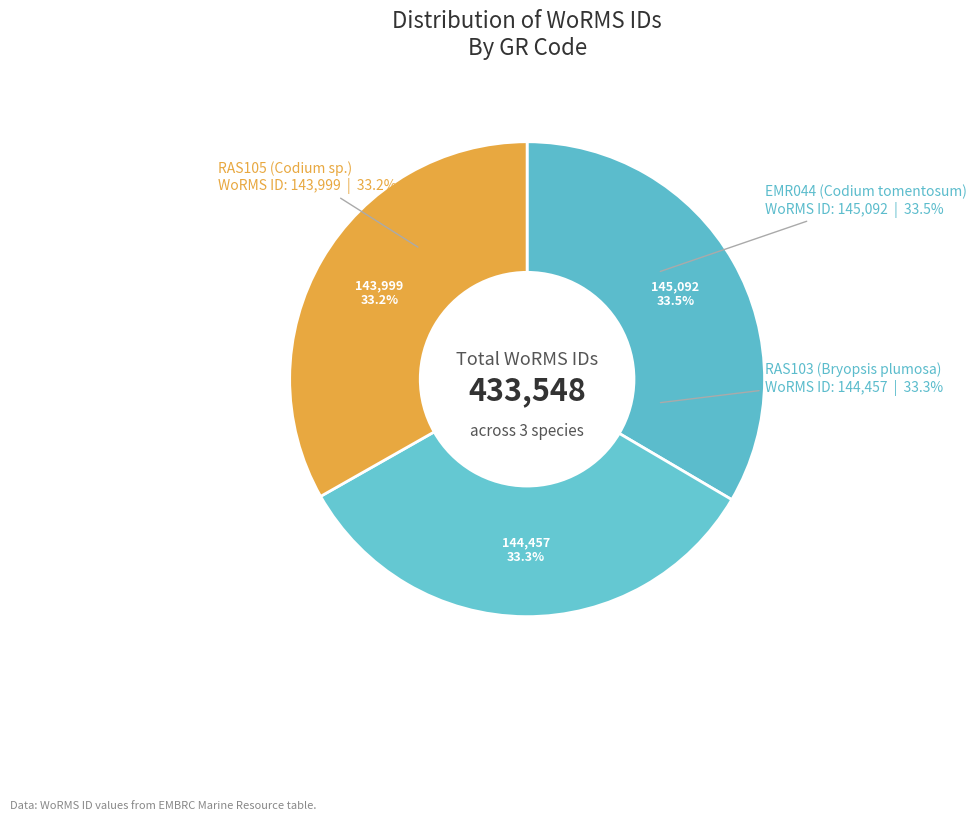

What is the total percentage of EMR044 and RAS103?

66.8%